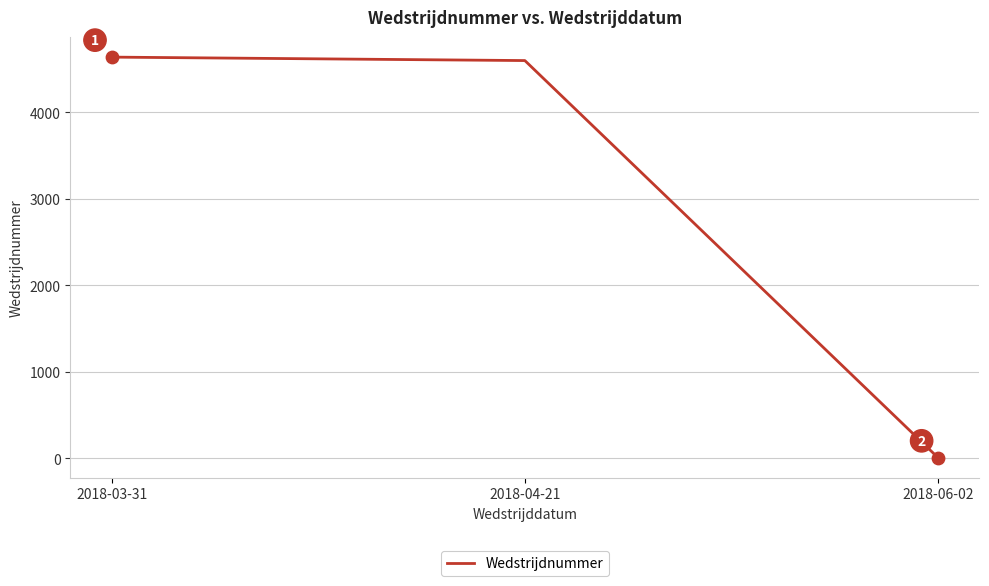

Which has a higher value, 2018-04-21 or 2018-06-02?

2018-04-21